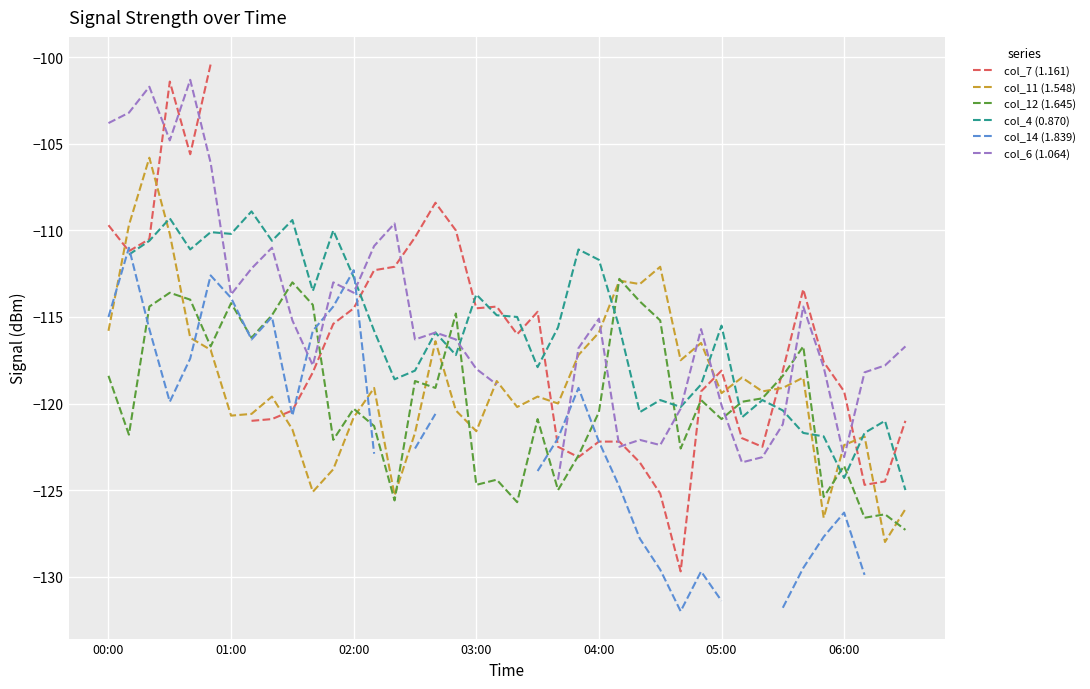

What is the minimum value for col_12 (1.645)?

-127.3